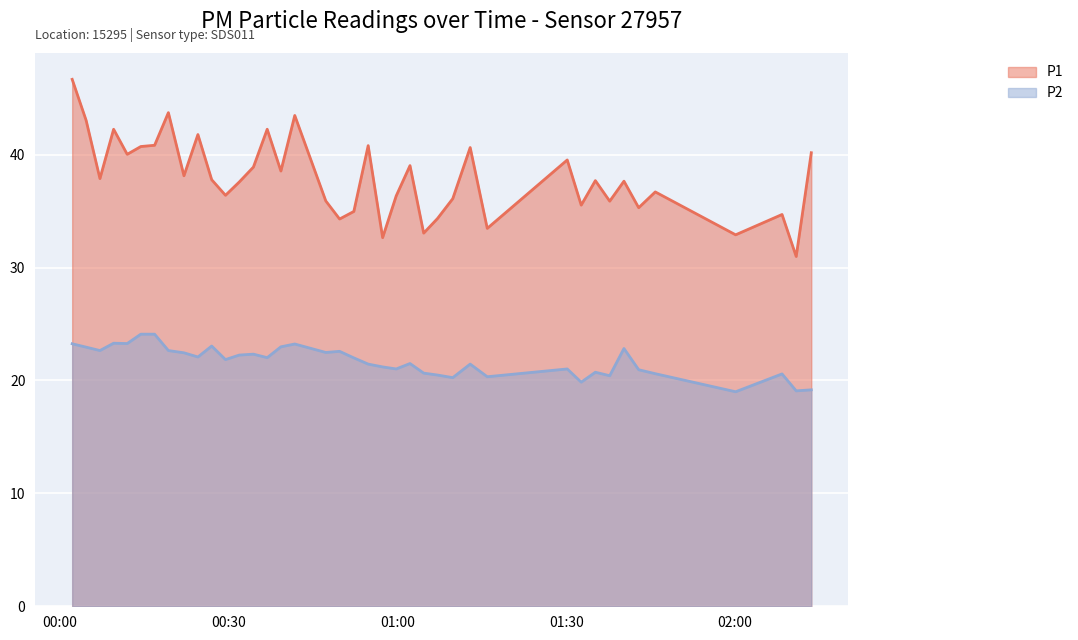

What is the sum of all P1 values?

1518.6